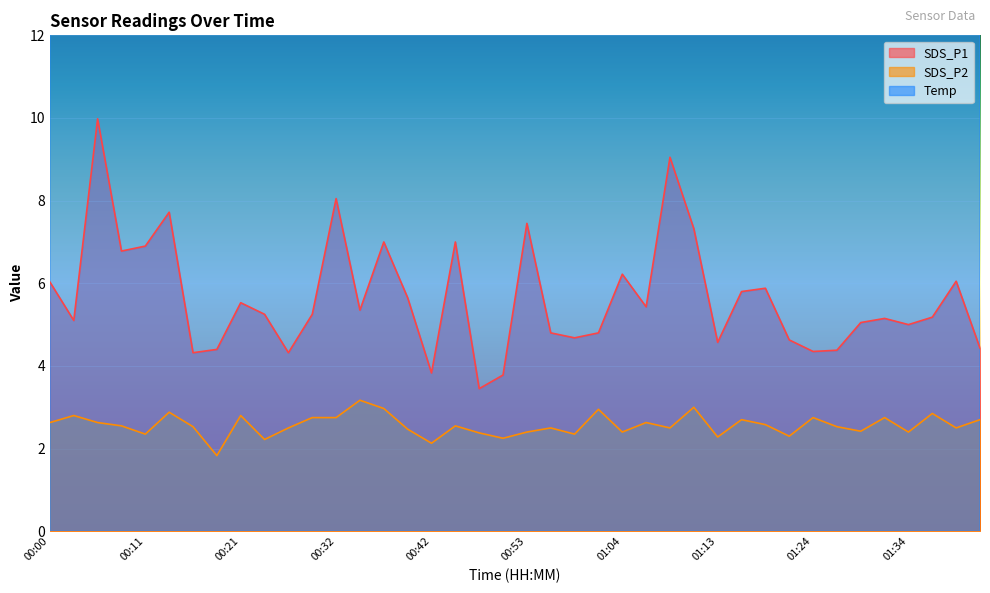

What is the value of the SDS_P2 point at the 40th from the left?

2.7